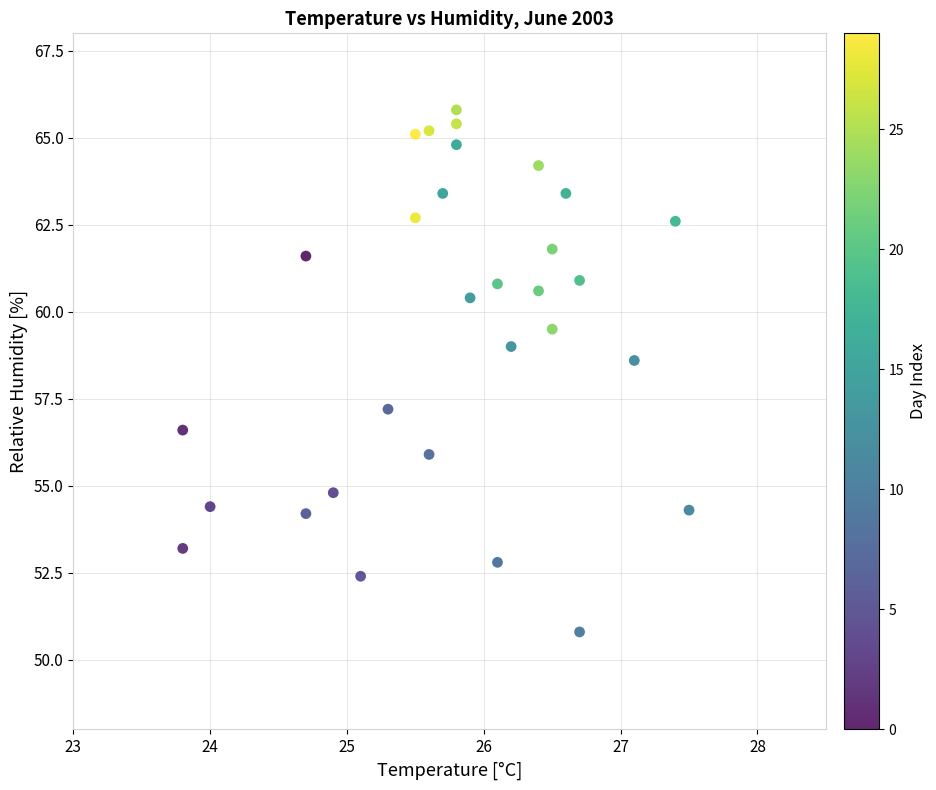

List the coordinates of all points as (Y, X) pairs, reading left to right.

(56.6, 23.8)  (53.2, 23.8)  (54.4, 24.0)  (61.6, 24.7)  (54.2, 24.7)  (54.8, 24.9)  (52.4, 25.1)  (57.2, 25.3)  (62.7, 25.5)  (65.1, 25.5)  (55.9, 25.6)  (65.2, 25.6)  (63.4, 25.7)  (64.8, 25.8)  (65.8, 25.8)  (65.4, 25.8)  (60.4, 25.9)  (52.8, 26.1)  (60.8, 26.1)  (59.0, 26.2)  (60.6, 26.4)  (64.2, 26.4)  (61.8, 26.5)  (59.5, 26.5)  (63.4, 26.6)  (50.8, 26.7)  (60.9, 26.7)  (58.6, 27.1)  (62.6, 27.4)  (54.3, 27.5)